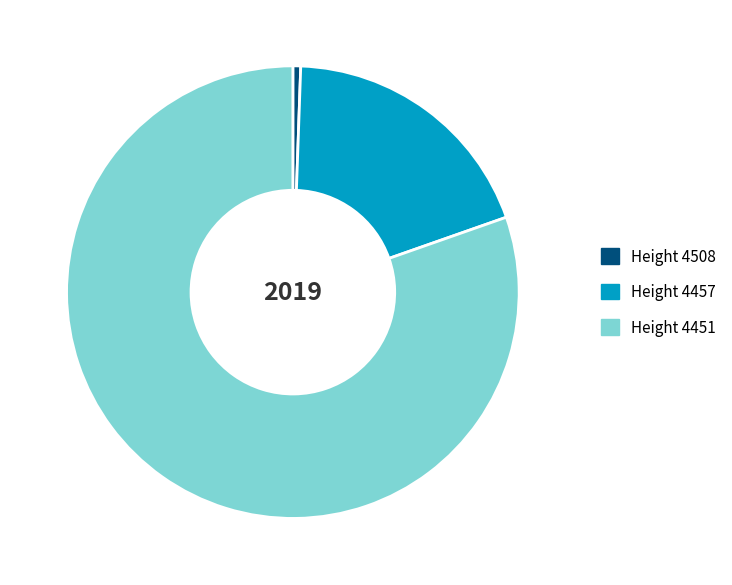

Count the number of slices in the pie.

3